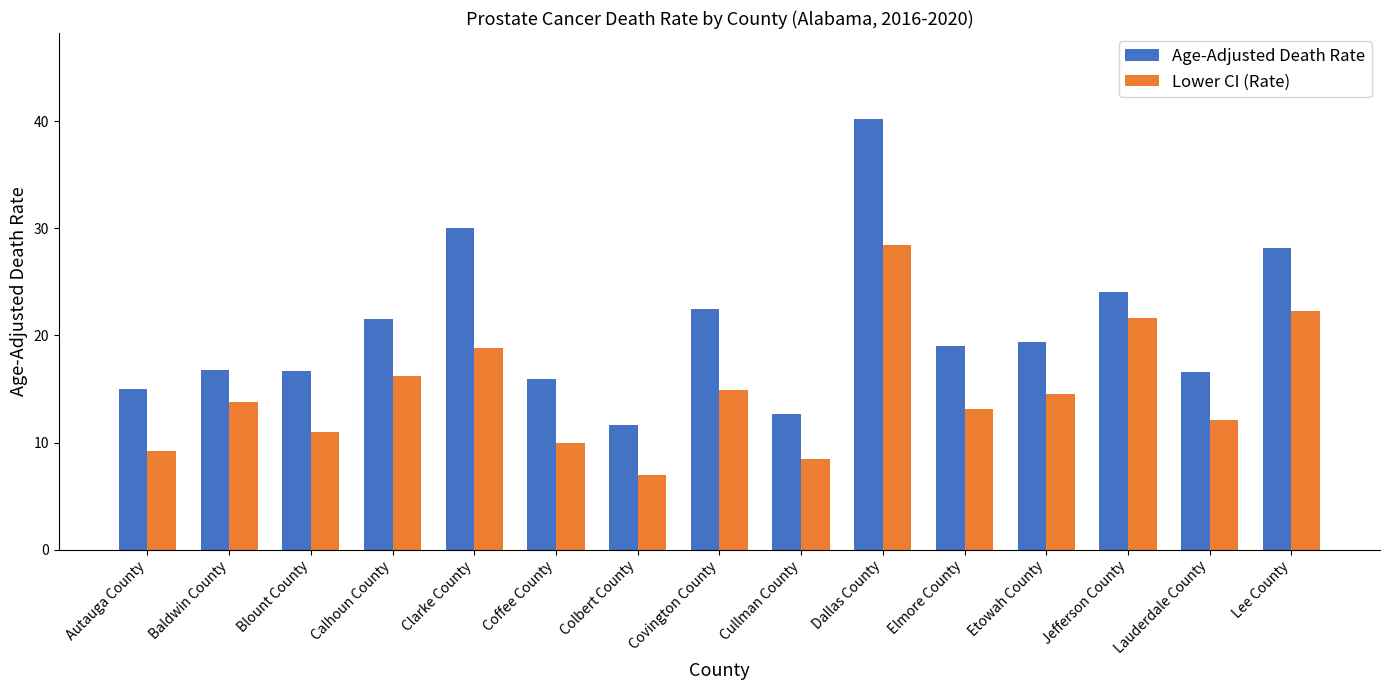

List the labels in order of Lower CI (Rate) value, smallest first.

Colbert County, Cullman County, Autauga County, Coffee County, Blount County, Lauderdale County, Elmore County, Baldwin County, Etowah County, Covington County, Calhoun County, Clarke County, Jefferson County, Lee County, Dallas County